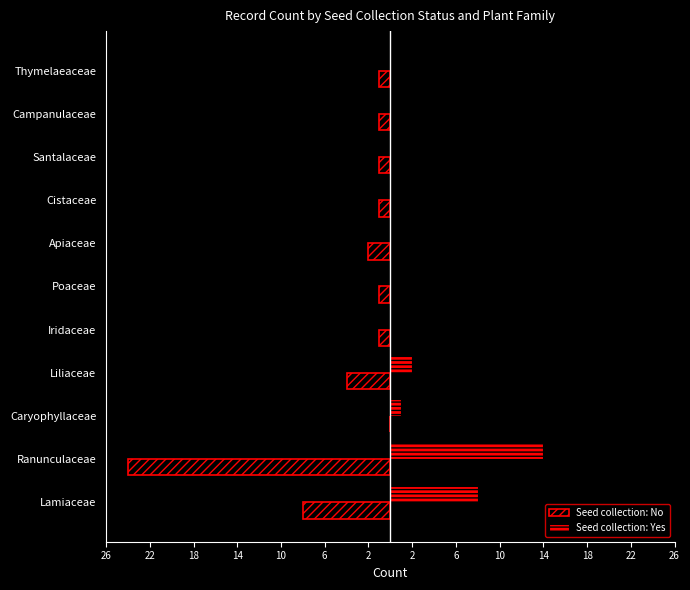

What is the sum of all Seed collection: No values?

-44